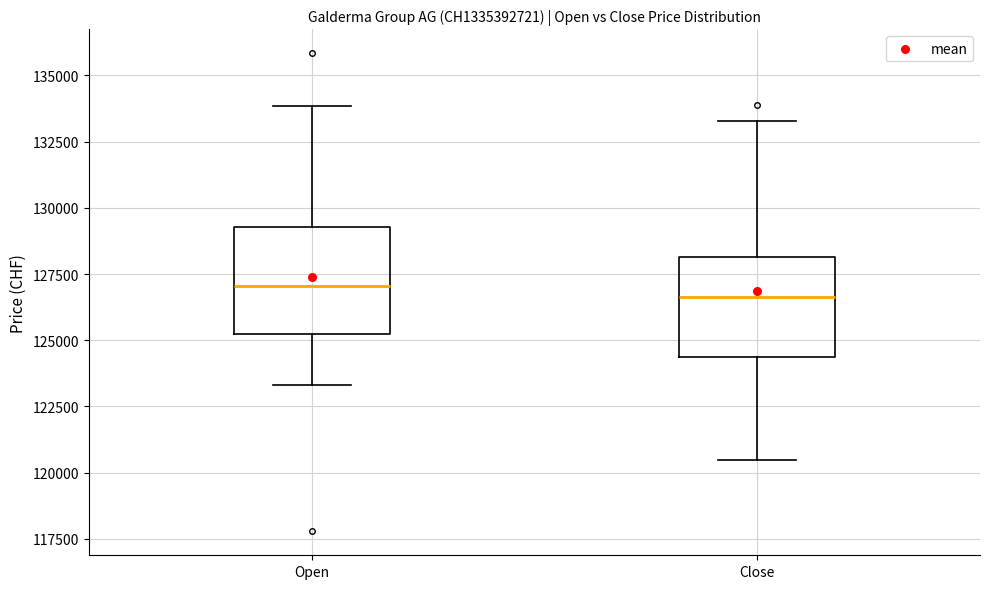

Reading left to right, read every box against the y-axis: the position of its median line, the range the box covers, and the ends of its whiskers. The values are not printed on the chart, so give them approximately, as read against the axis.

Open: median 127000, box 125000 to 129500, whiskers 123500 to 134000
Close: median 126500, box 124500 to 128000, whiskers 120500 to 133500